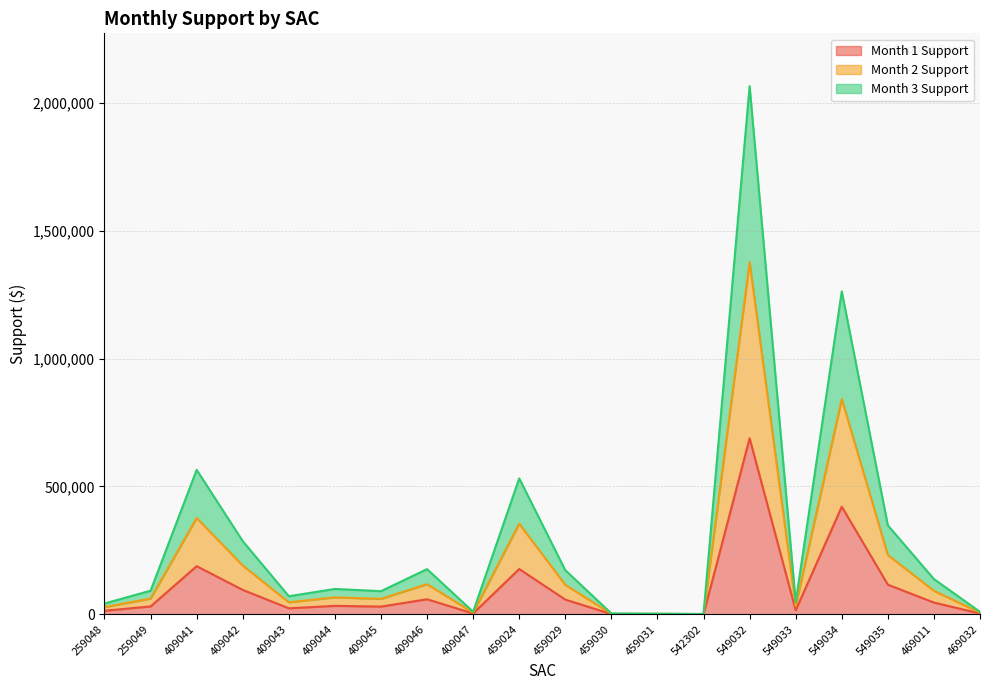

At which category does Month 2 Support reach its first local valley?

409043